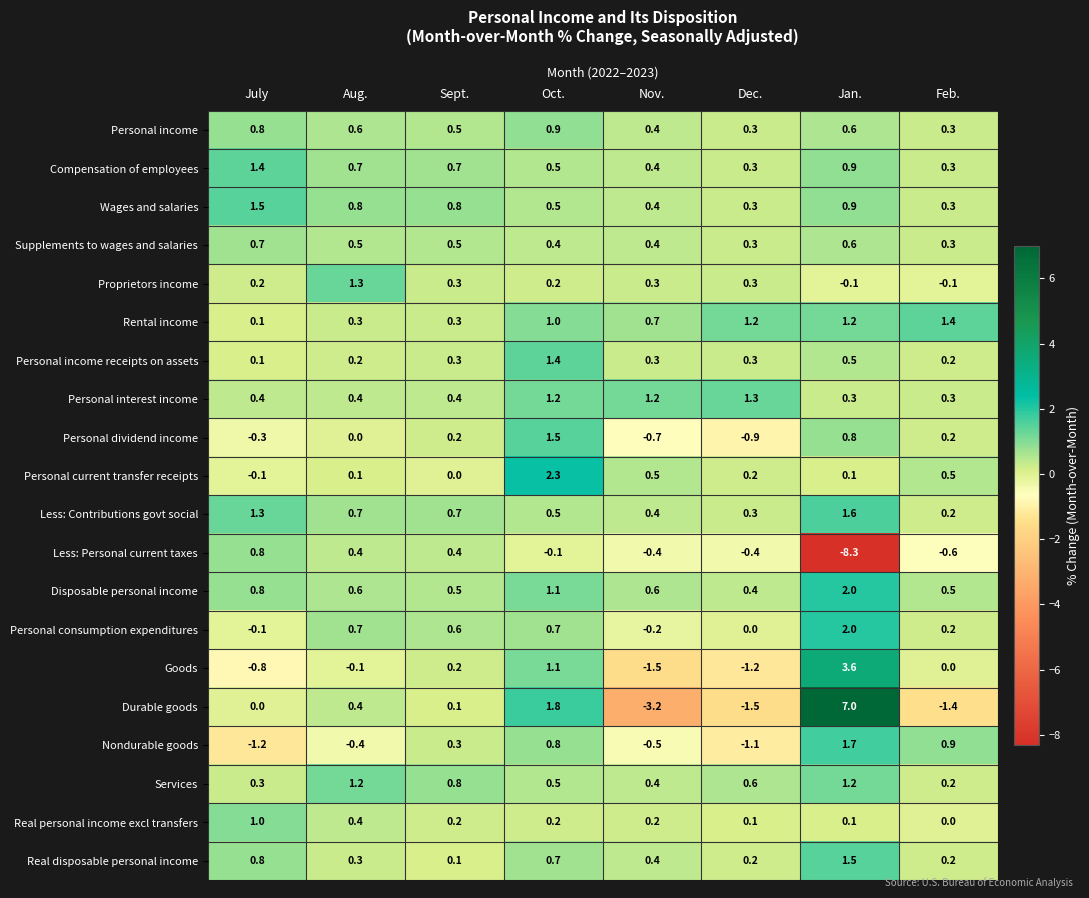

How many distinct data groups are displayed?

20